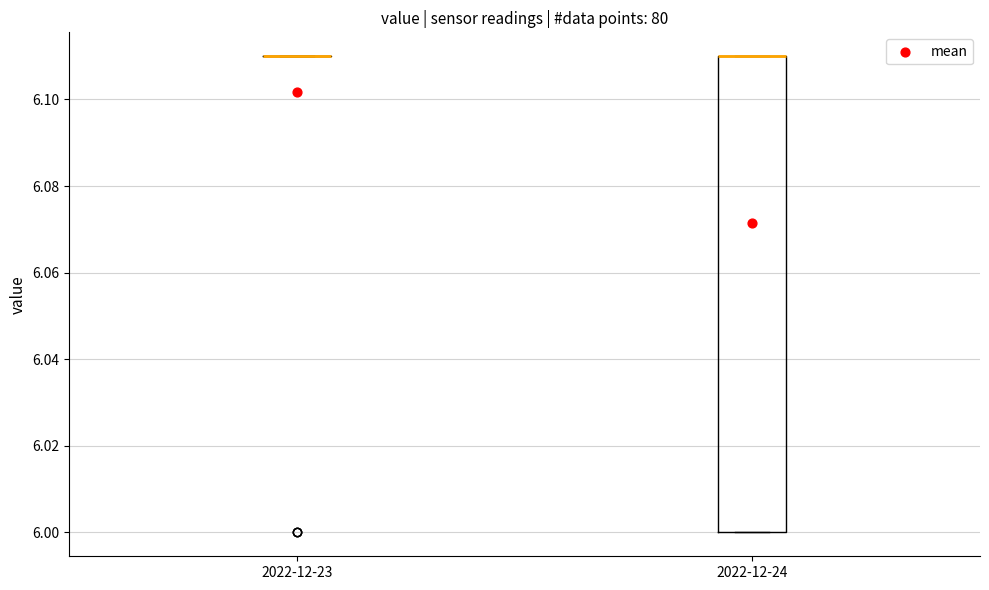

Comparing the boxes themselves (not the whiskers), which one is the tallest?

2022-12-24